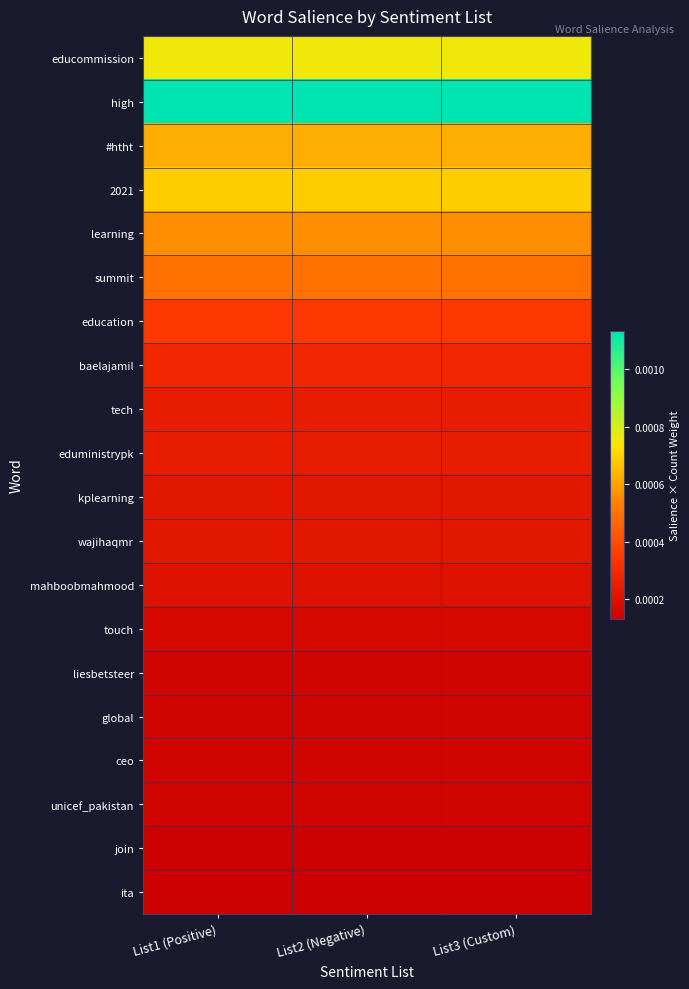

Reading left to right, extract all data points from this chart.

educommission: List1 (Positive)=0.0	List2 (Negative)=0.0	List3 (Custom)=0.0
high: List1 (Positive)=0.0	List2 (Negative)=0.0	List3 (Custom)=0.0
#htht: List1 (Positive)=0.0	List2 (Negative)=0.0	List3 (Custom)=0.0
2021: List1 (Positive)=0.0	List2 (Negative)=0.0	List3 (Custom)=0.0
learning: List1 (Positive)=0.0	List2 (Negative)=0.0	List3 (Custom)=0.0
summit: List1 (Positive)=0.0	List2 (Negative)=0.0	List3 (Custom)=0.0
education: List1 (Positive)=0.0	List2 (Negative)=0.0	List3 (Custom)=0.0
baelajamil: List1 (Positive)=0.0	List2 (Negative)=0.0	List3 (Custom)=0.0
tech: List1 (Positive)=0.0	List2 (Negative)=0.0	List3 (Custom)=0.0
eduministrypk: List1 (Positive)=0.0	List2 (Negative)=0.0	List3 (Custom)=0.0
kplearning: List1 (Positive)=0.0	List2 (Negative)=0.0	List3 (Custom)=0.0
wajihaqmr: List1 (Positive)=0.0	List2 (Negative)=0.0	List3 (Custom)=0.0
mahboobmahmood: List1 (Positive)=0.0	List2 (Negative)=0.0	List3 (Custom)=0.0
touch: List1 (Positive)=0.0	List2 (Negative)=0.0	List3 (Custom)=0.0
liesbetsteer: List1 (Positive)=0.0	List2 (Negative)=0.0	List3 (Custom)=0.0
global: List1 (Positive)=0.0	List2 (Negative)=0.0	List3 (Custom)=0.0
ceo: List1 (Positive)=0.0	List2 (Negative)=0.0	List3 (Custom)=0.0
unicef_pakistan: List1 (Positive)=0.0	List2 (Negative)=0.0	List3 (Custom)=0.0
join: List1 (Positive)=0.0	List2 (Negative)=0.0	List3 (Custom)=0.0
ita: List1 (Positive)=0.0	List2 (Negative)=0.0	List3 (Custom)=0.0